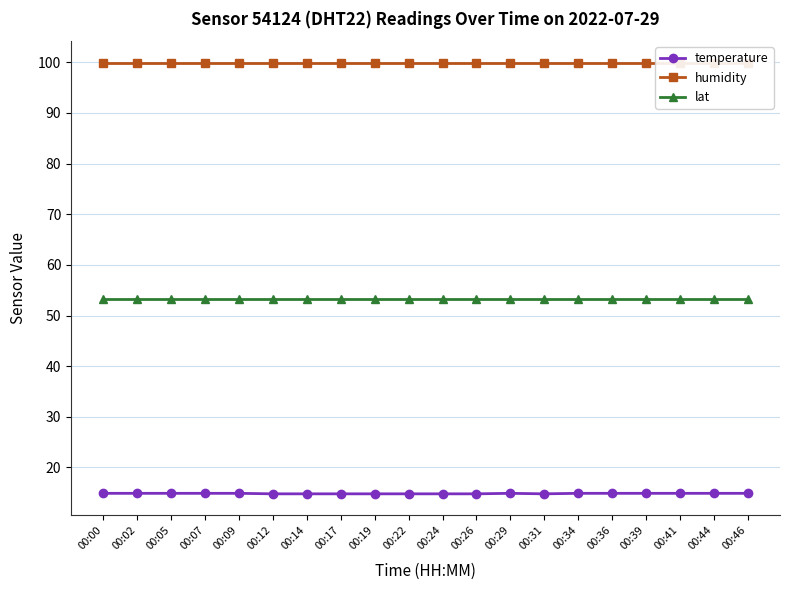

What is the difference between the highest and lowest values at 00:12?

85.1